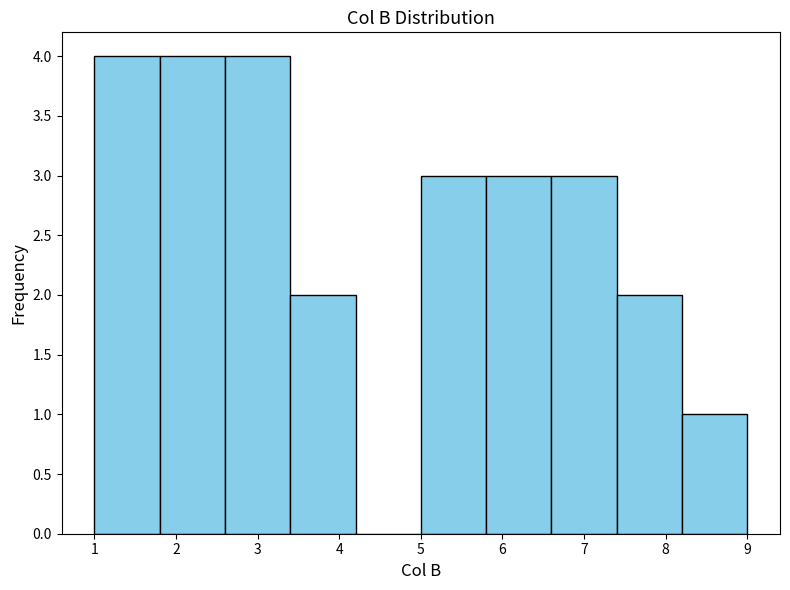

Reading left to right, list every bar in this chart as the range it spans on the x-axis followed by its height. The values are not printed on the chart, so give them approximately, as read against the axis.

1.0 to 1.8: 4
1.8 to 2.6: 4
2.6 to 3.4: 4
3.4 to 4.2: 2
4.2 to 5.0: 0
5.0 to 5.8: 3
5.8 to 6.6: 3
6.6 to 7.4: 3
7.4 to 8.2: 2
8.2 to 9.0: 1